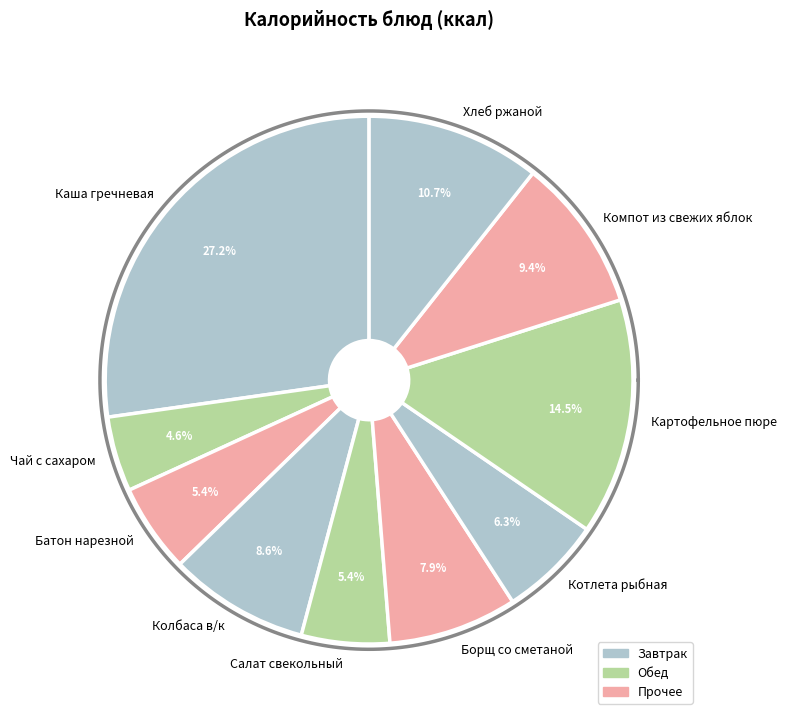

Does any single category account for the majority?

No